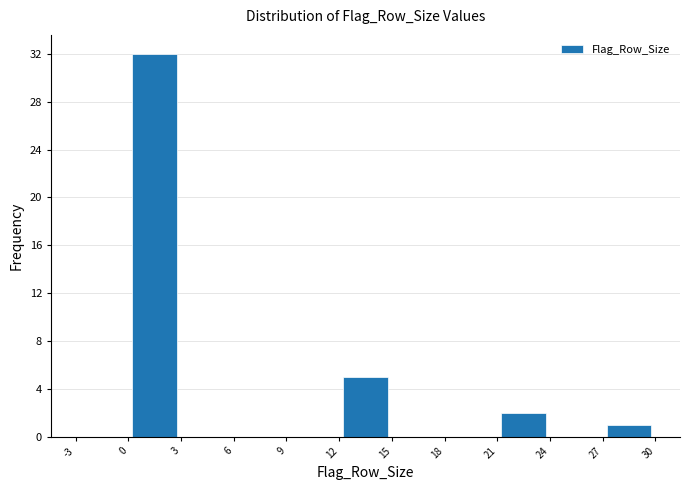

Reading left to right, transcribe this chart: for each bar, give the range it covers on the x-axis and its height. The values are not printed on the chart, so give them approximately, as read against the axis.

-3 to 0: 0
0 to 3: 32
3 to 6: 0
6 to 9: 0
9 to 12: 0
12 to 15: 5
15 to 18: 0
18 to 21: 0
21 to 24: 2
24 to 27: 0
27 to 30: 1